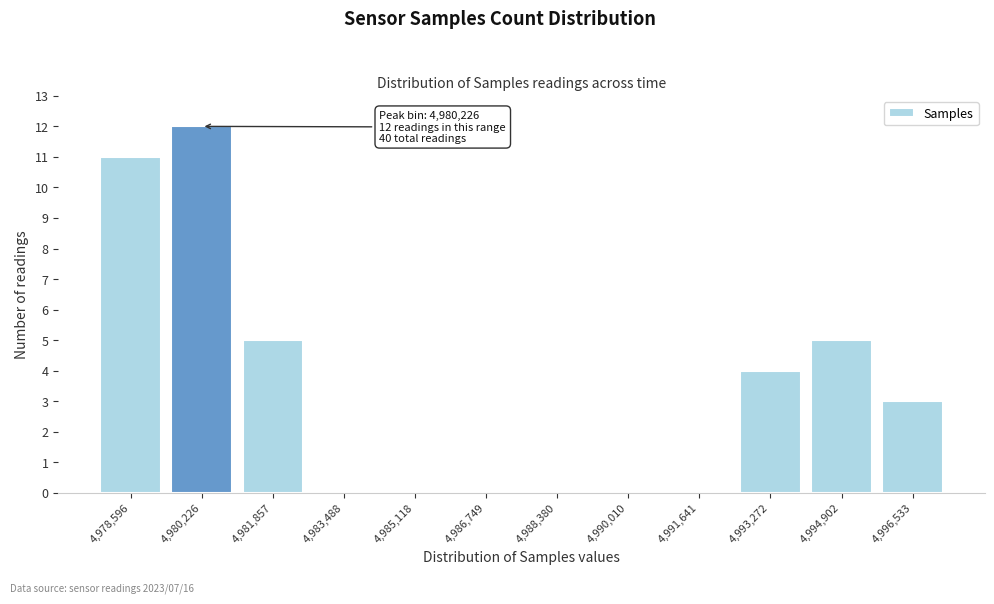

Reading left to right, what are all the values shown in this chart?

4,978,596=11	4,980,226=12	4,981,857=5	4,983,488=0	4,985,118=0	4,986,749=0	4,988,380=0	4,990,010=0	4,991,641=0	4,993,272=4	4,994,902=5	4,996,533=3